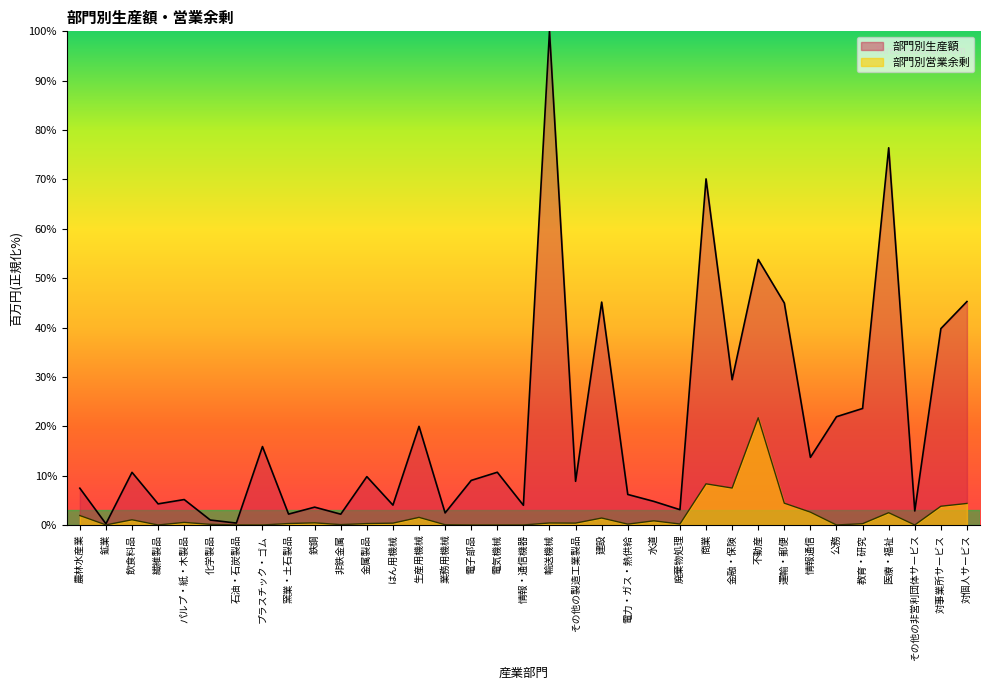

Reading right to left, extract all data points from this chart.

部門別生産額: 対個人サービス=45.3	対事業所サービス=39.8	その他の非営利団体サービス=2.8	医療・福祉=76.4	教育・研究=23.6	公務=21.9	情報通信=13.7	運輸・郵便=45.0	不動産=53.8	金融・保険=29.4	商業=70.1	廃棄物処理=3.1	水道=4.8	電力・ガス・熱供給=6.2	建設=45.2	その他の製造工業製品=8.8	輸送機械=100.0	情報・通信機器=4.0	電気機械=10.7	電子部品=9.0	業務用機械=2.4	生産用機械=20.0	はん用機械=4.0	金属製品=9.8	非鉄金属=2.2	鉄鋼=3.6	窯業・土石製品=2.2	プラスチック・ゴム=15.9	石油・石炭製品=0.4	化学製品=1.0	パルプ・紙・木製品=5.2	繊維製品=4.3	飲食料品=10.7	鉱業=0.2	農林水産業=7.4
部門別営業余剰: 対個人サービス=4.4	対事業所サービス=3.8	その他の非営利団体サービス=0.0	医療・福祉=2.5	教育・研究=0.3	公務=0.0	情報通信=2.6	運輸・郵便=4.4	不動産=21.7	金融・保険=7.5	商業=8.3	廃棄物処理=0.2	水道=0.8	電力・ガス・熱供給=0.2	建設=1.4	その他の製造工業製品=0.4	輸送機械=0.4	情報・通信機器=0.0	電気機械=0.0	電子部品=0.0	業務用機械=0.1	生産用機械=1.5	はん用機械=0.4	金属製品=0.3	非鉄金属=0.1	鉄鋼=0.4	窯業・土石製品=0.3	プラスチック・ゴム=0.0	石油・石炭製品=0.0	化学製品=0.1	パルプ・紙・木製品=0.5	繊維製品=0.0	飲食料品=1.1	鉱業=0.0	農林水産業=1.9